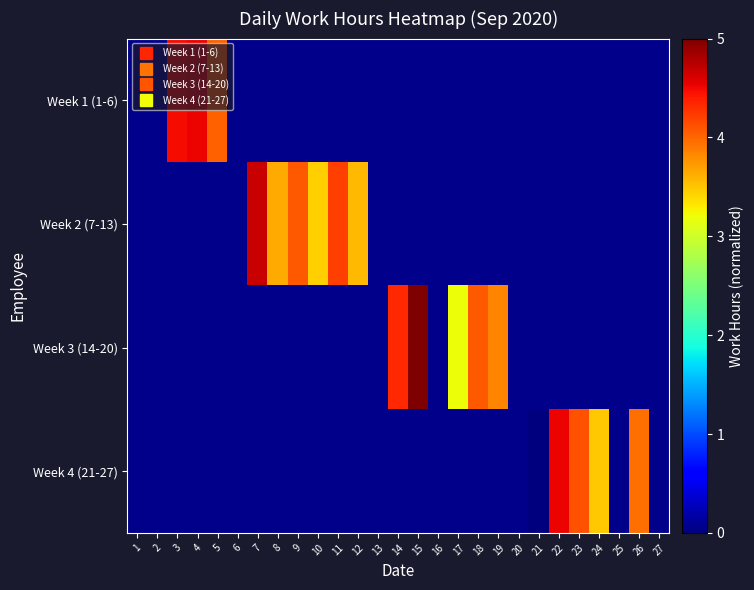

Is the value of Week 3 (14-20) at 24 greater than the value of Week 2 (7-13) at 15?

No